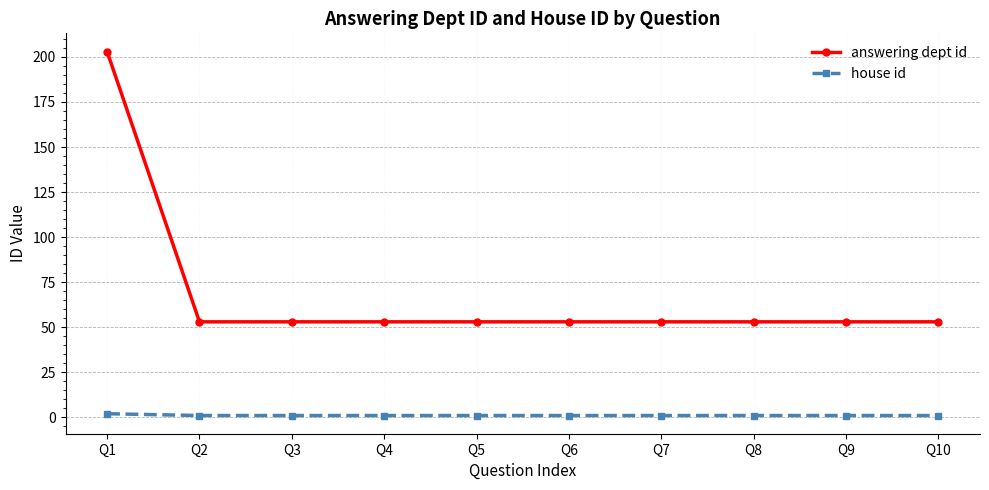

Is the value of answering dept id at Q6 greater than the value of house id at Q6?

Yes